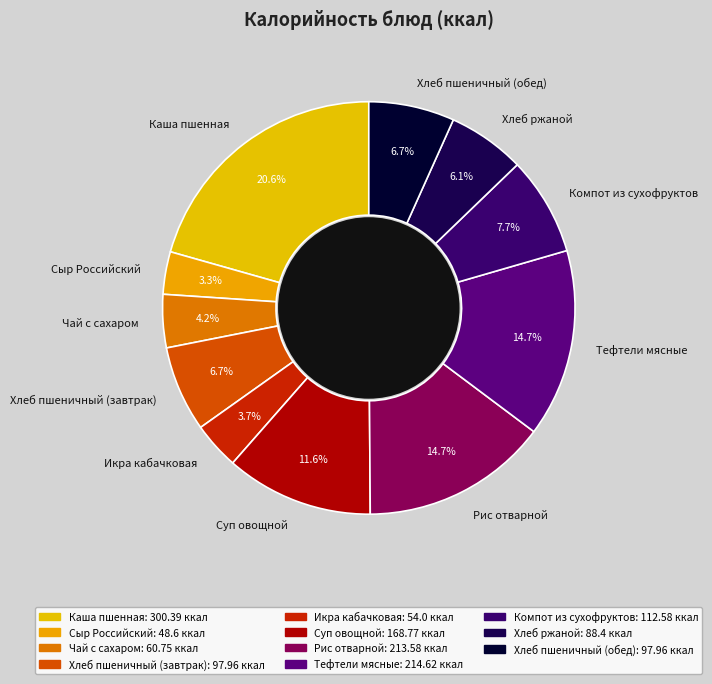

Is it true that Сыр Российский is 3% of the pie?

True